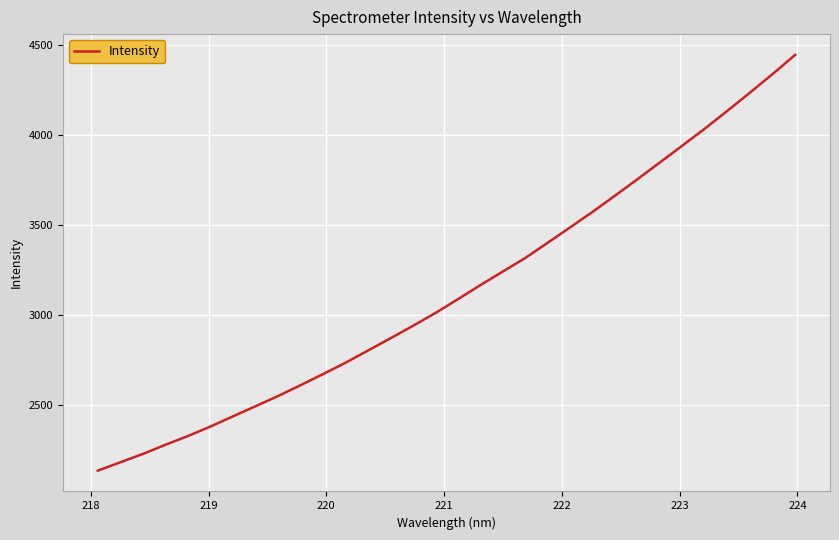

What is the average value?

3134.3